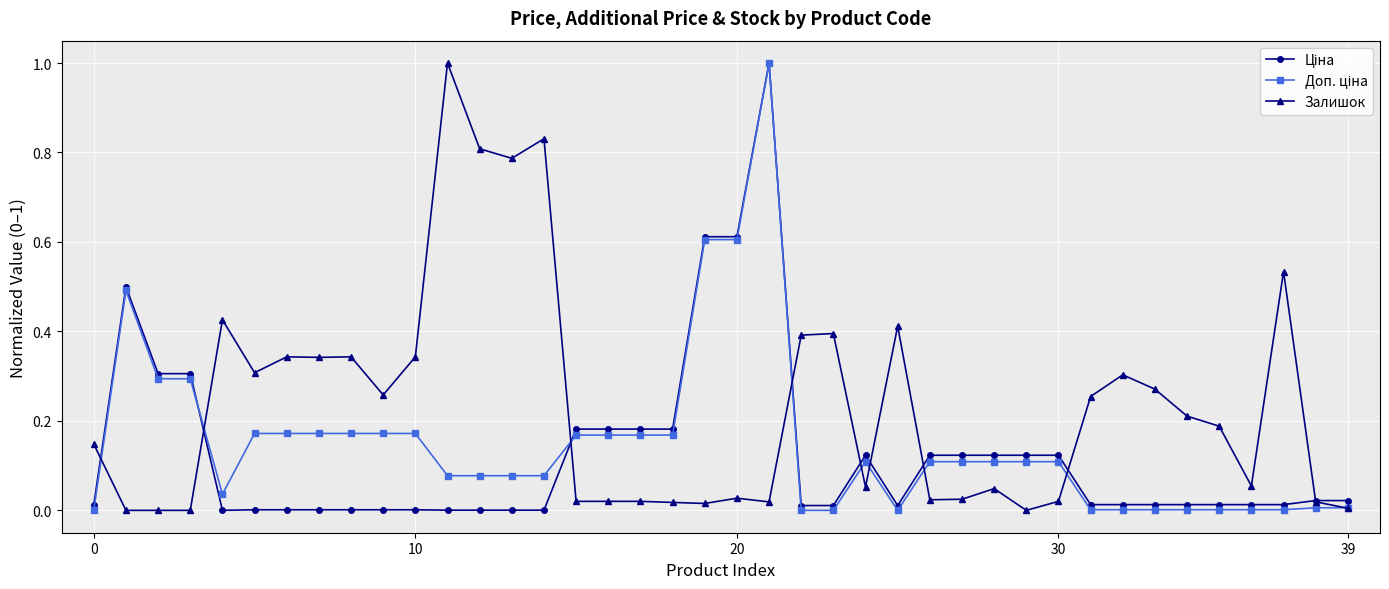

True or false: Залишок has more than 0 points higher than both neighbors.

True